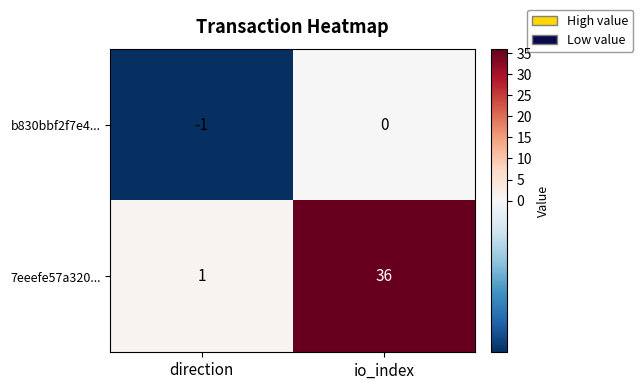

List the labels in order of 7eeefe57a320... value, smallest first.

direction, io_index